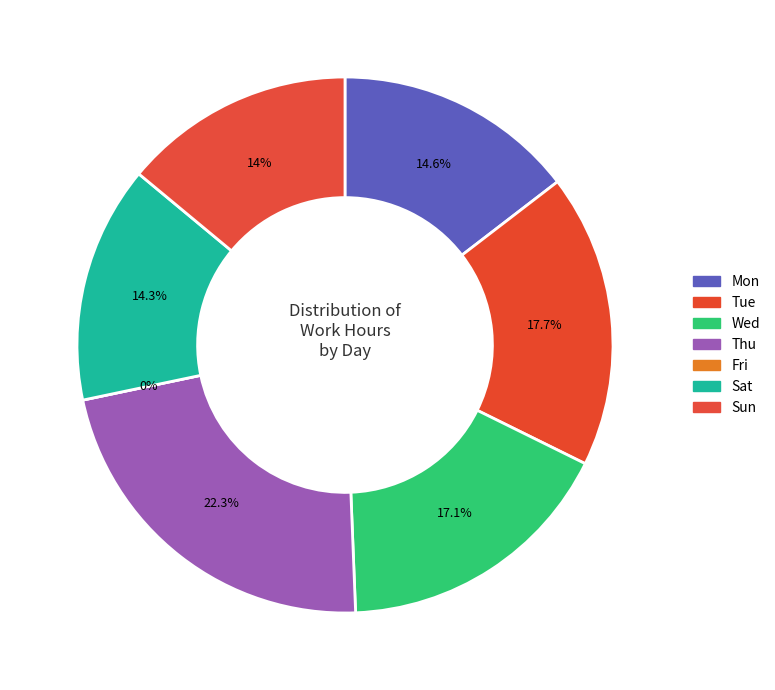

Approximately how many times larger is the value at Sun compared to Tue?

0.8